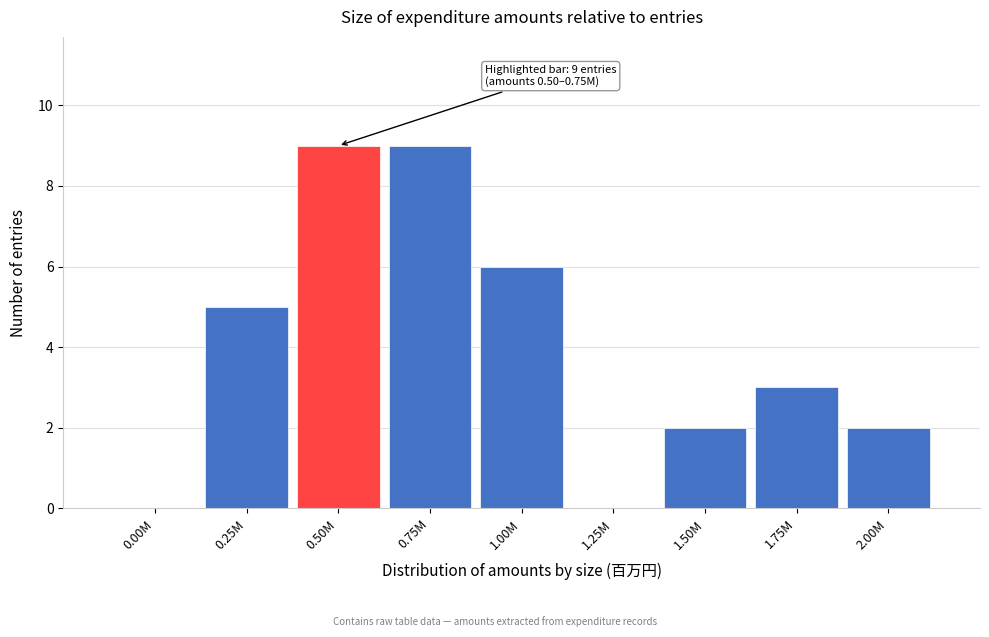

Reading left to right, transcribe all the data shown in this chart.

0.00M=0	0.25M=5	0.50M=9	0.75M=9	1.00M=6	1.25M=0	1.50M=2	1.75M=3	2.00M=2